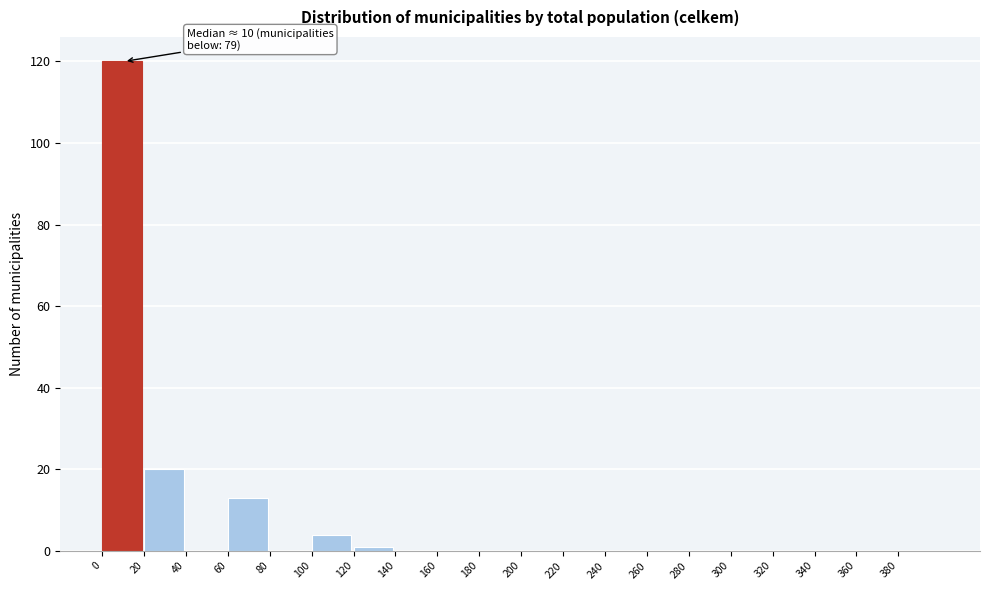

Over which range of the x-axis is the bar tallest?

0 to 20